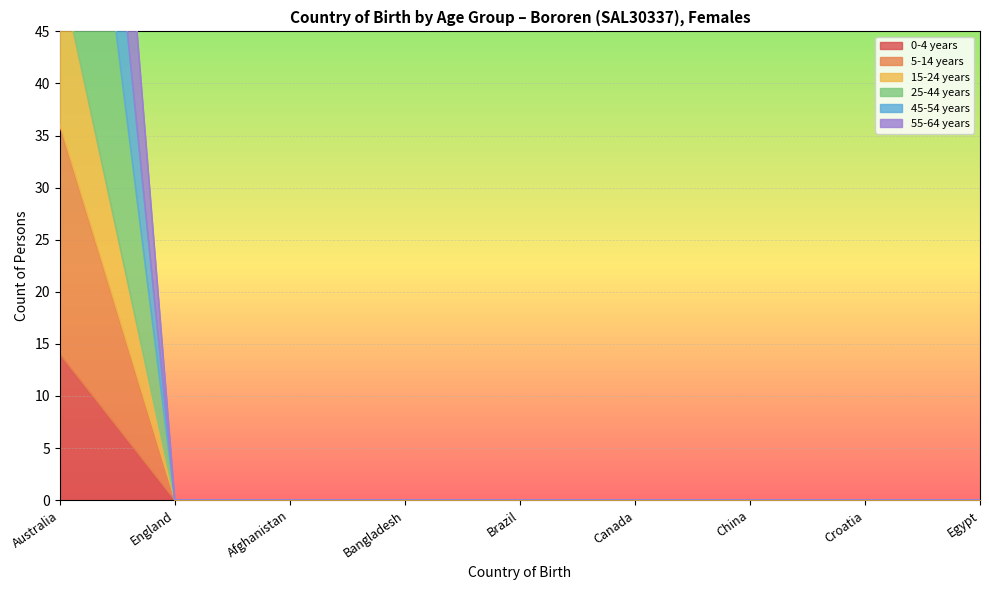

Which series has the widest spread of values?

55-64 years